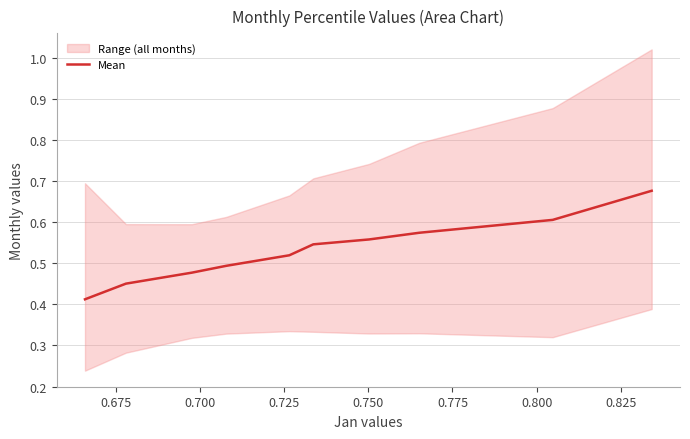

Is it true that the value at 0.825 is 1.0?

False